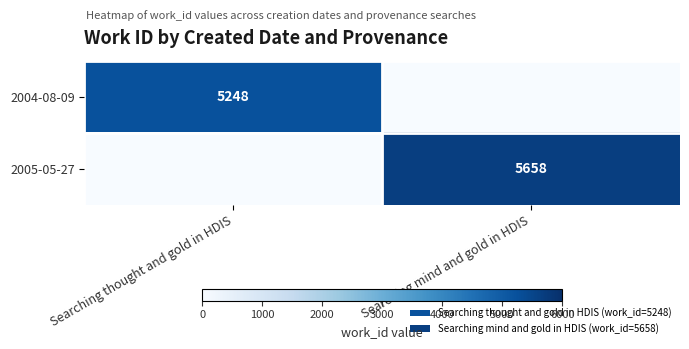

At how many categories does at least one series exceed 5227?

2